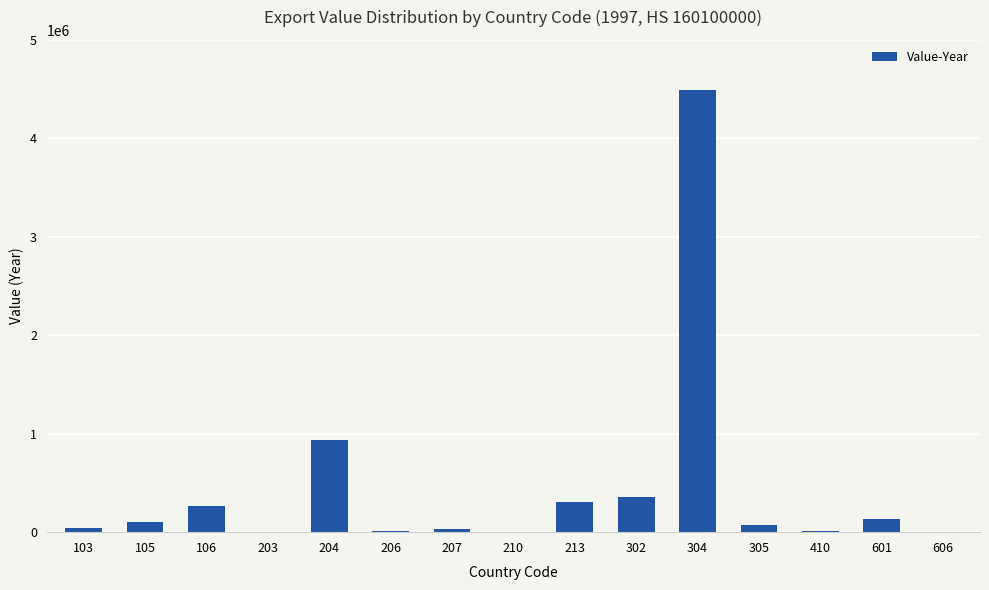

True or false: the data shows 14926 at 410.

True